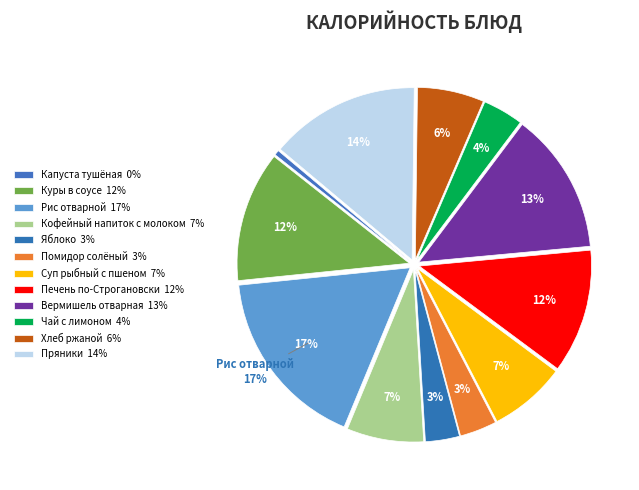

Which slice is the smallest?

Капуста тушёная